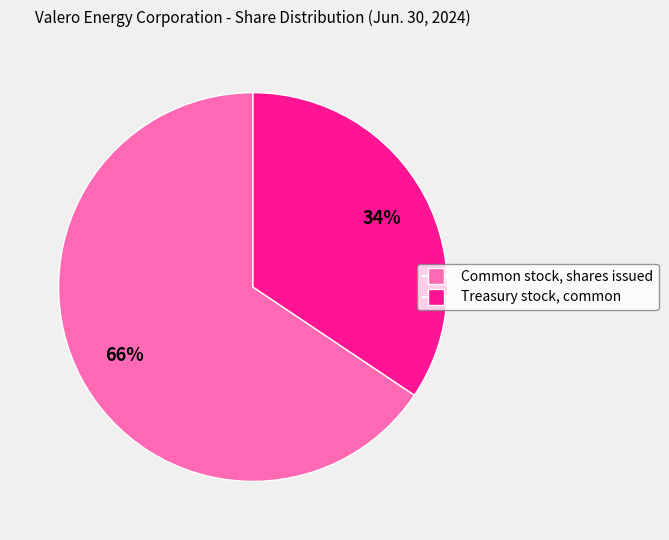

True or false: Treasury stock, common accounts for 34% of the total.

True